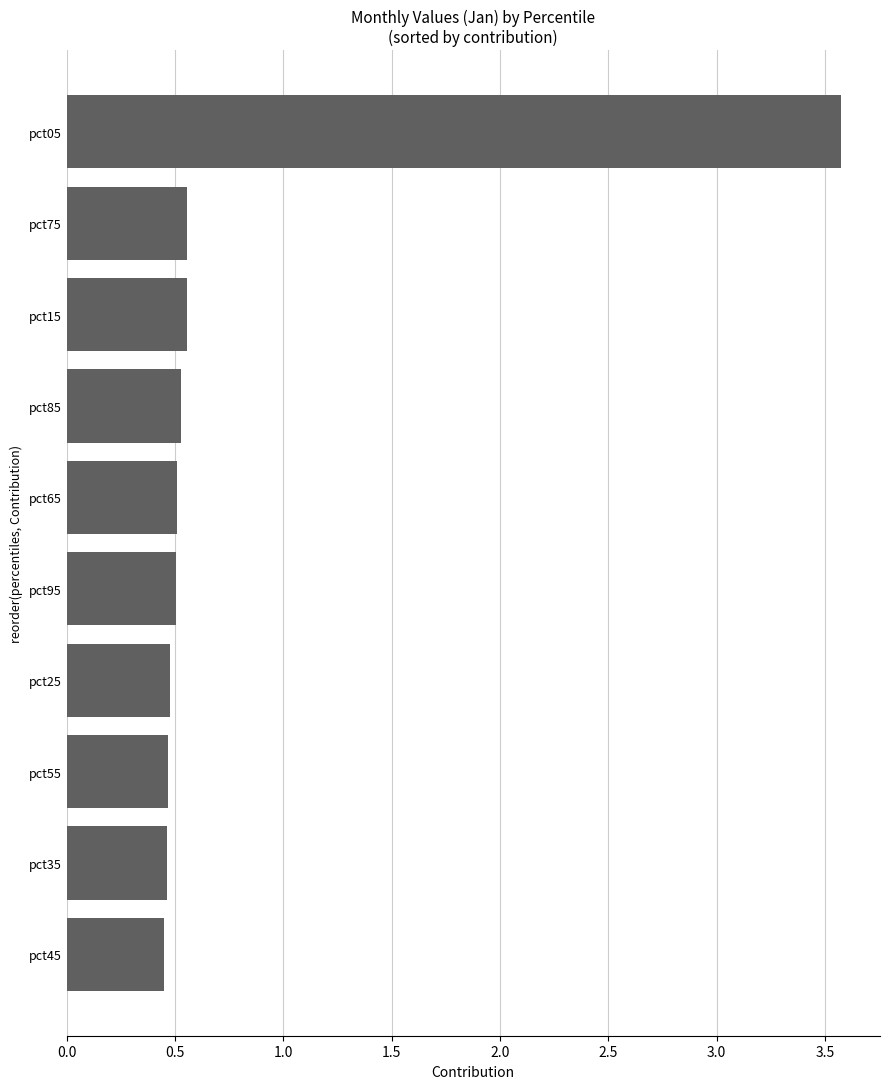

How many values are between 0 and 1?

9